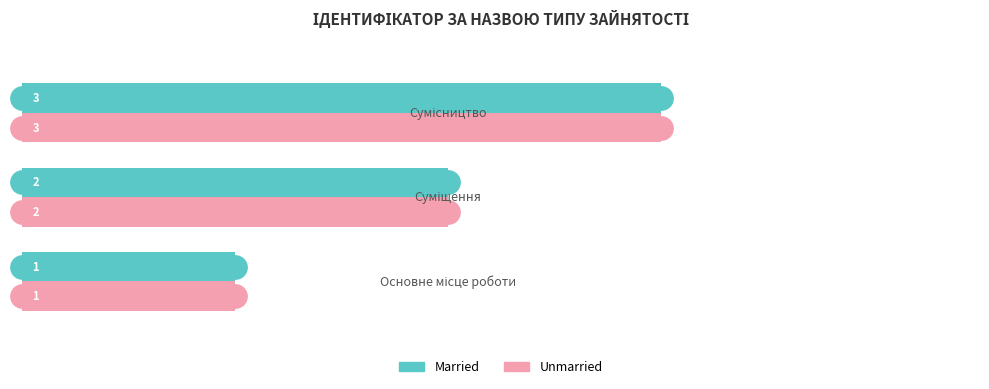

What is the sum of all Married values?

6